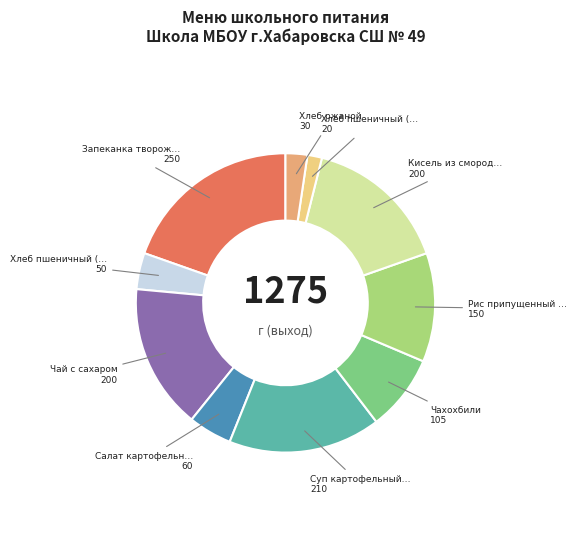

Is there any slice that represents more than half of the pie?

No